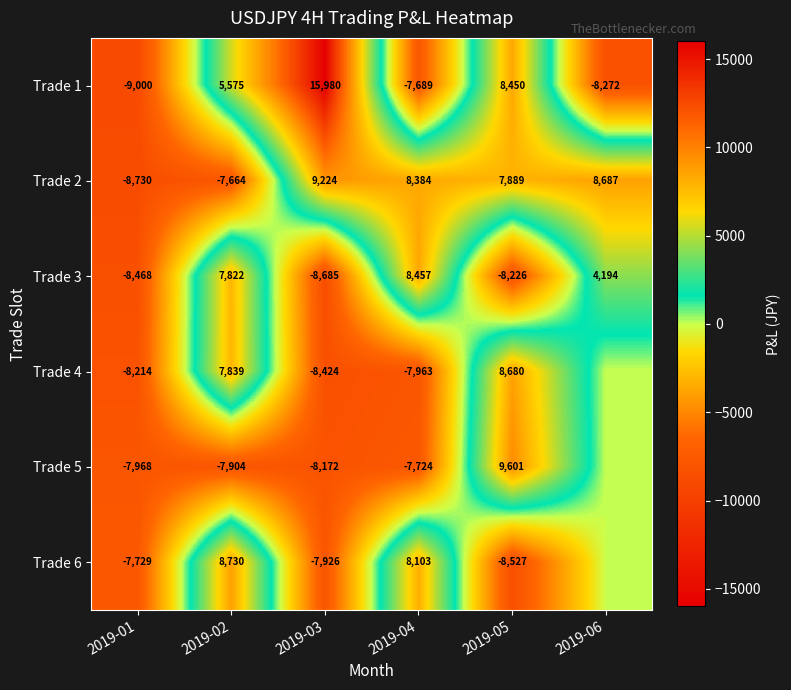

How many values in the Trade 1 series are below 5575?

3